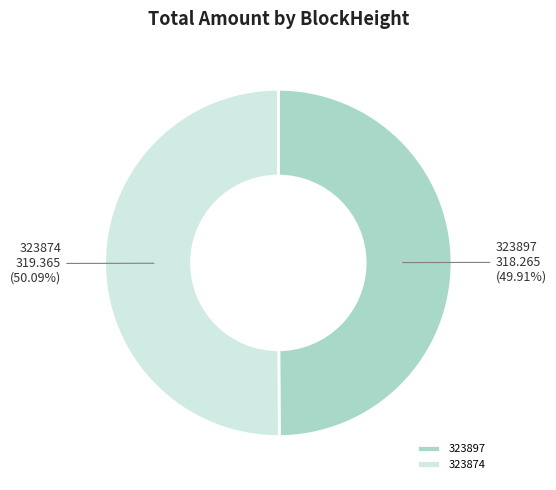

Does any single category account for the majority?

Yes